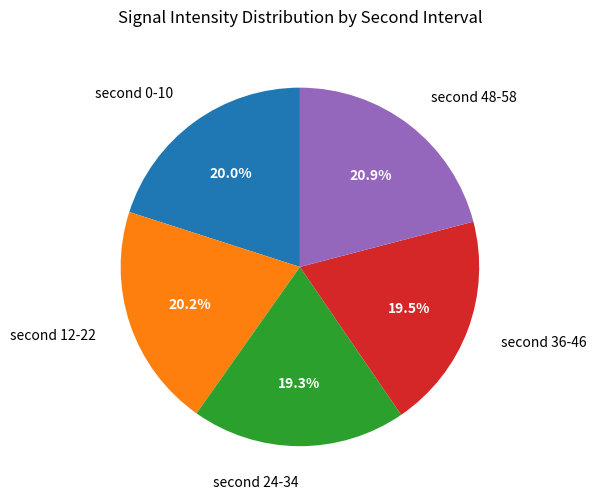

Which category has the biggest portion of the pie?

second 48-58